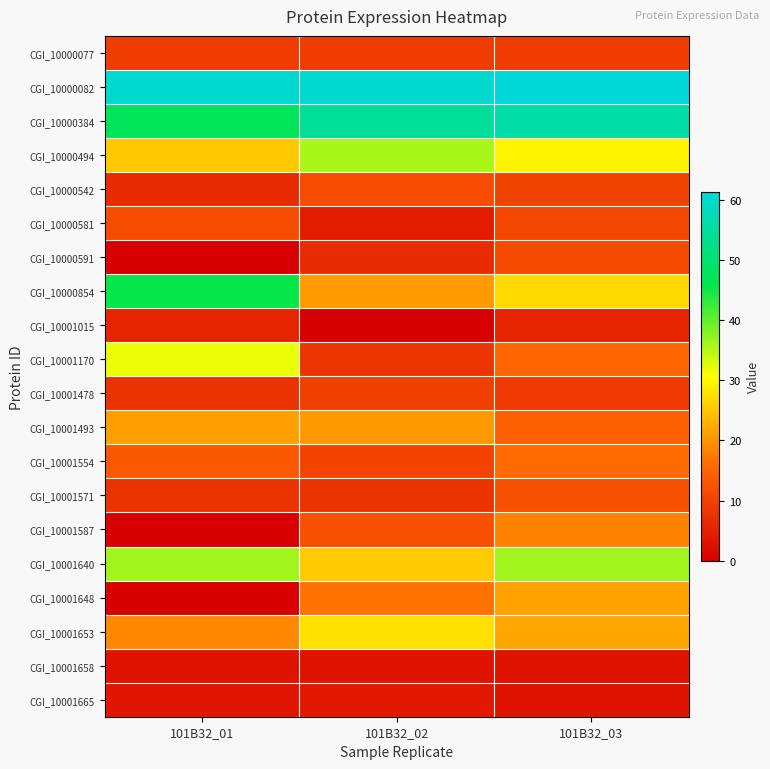

Between 101B32_02 and 101B32_01, which is larger?

101B32_02